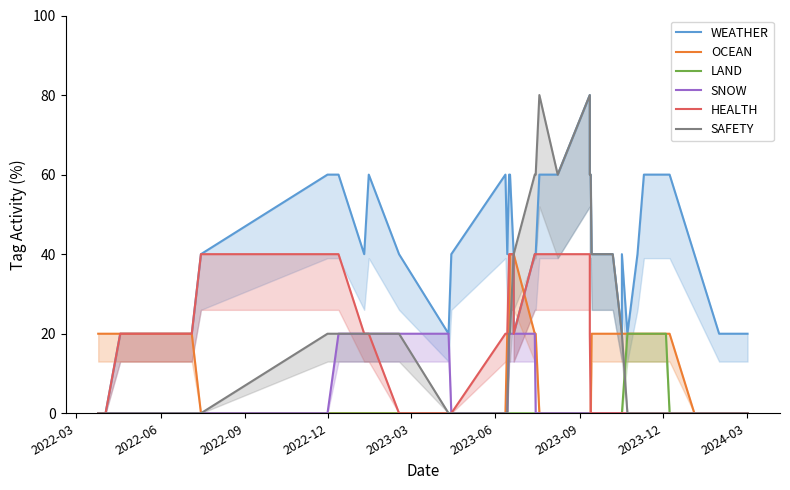

At which label is LAND closest to 10?

2022-03